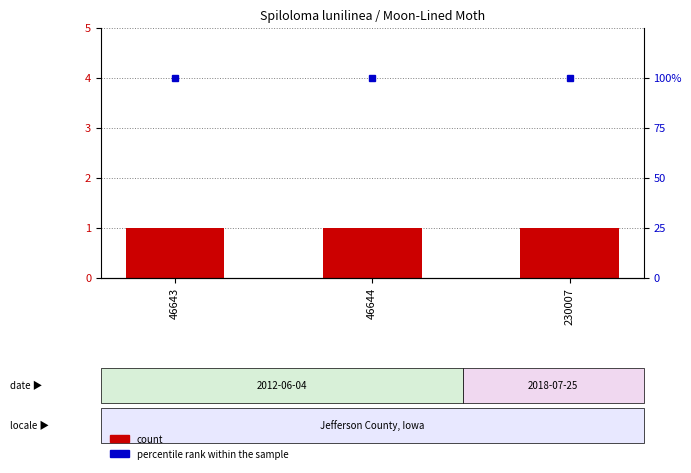

How many groups of bars are there?

3